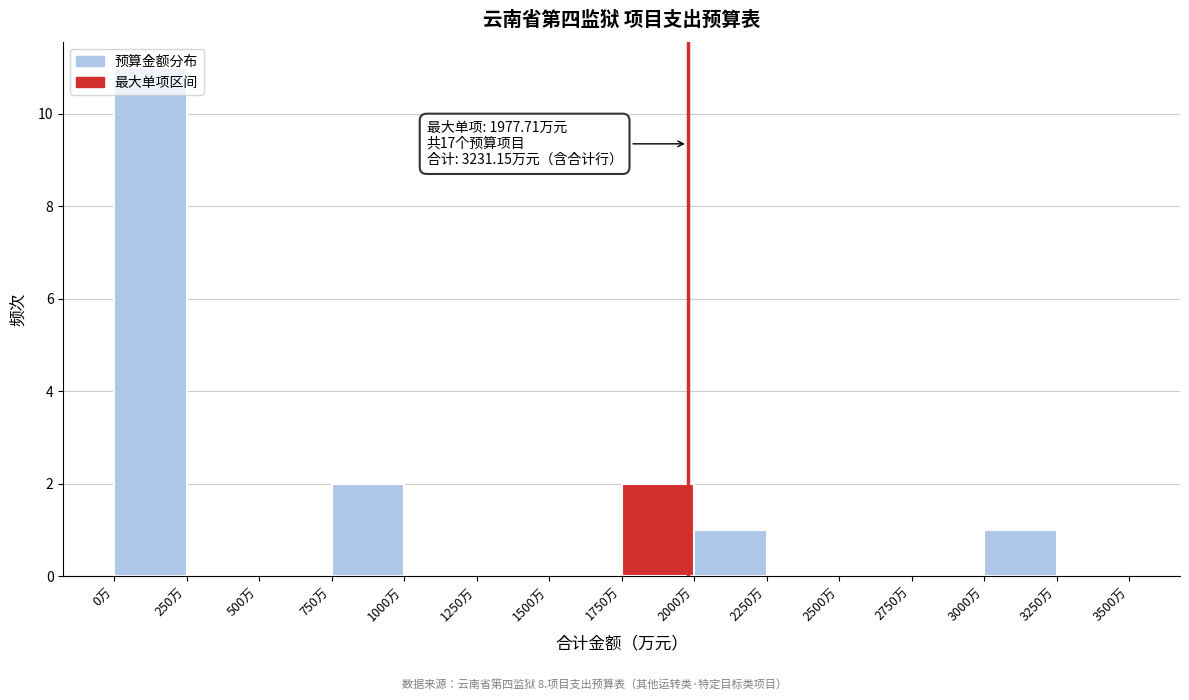

Which range on the x-axis has the tallest bar?

0 to 250